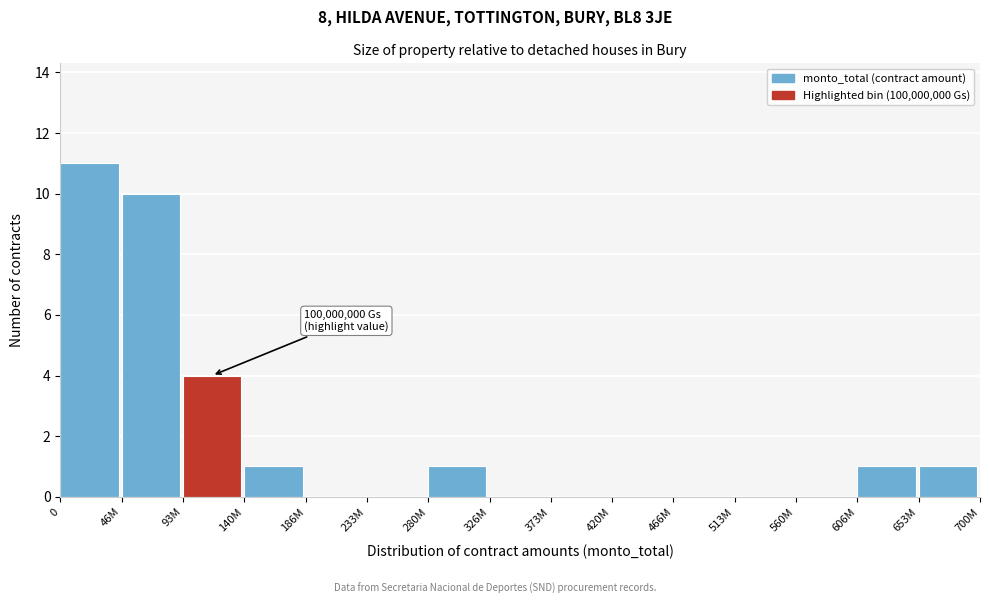

Reading left to right, what are all the values shown in this chart?

0=11	46M=10	93M=4	140M=1	186M=0	233M=0	280M=1	326M=0	373M=0	420M=0	466M=0	513M=0	560M=0	606M=1	653M=1